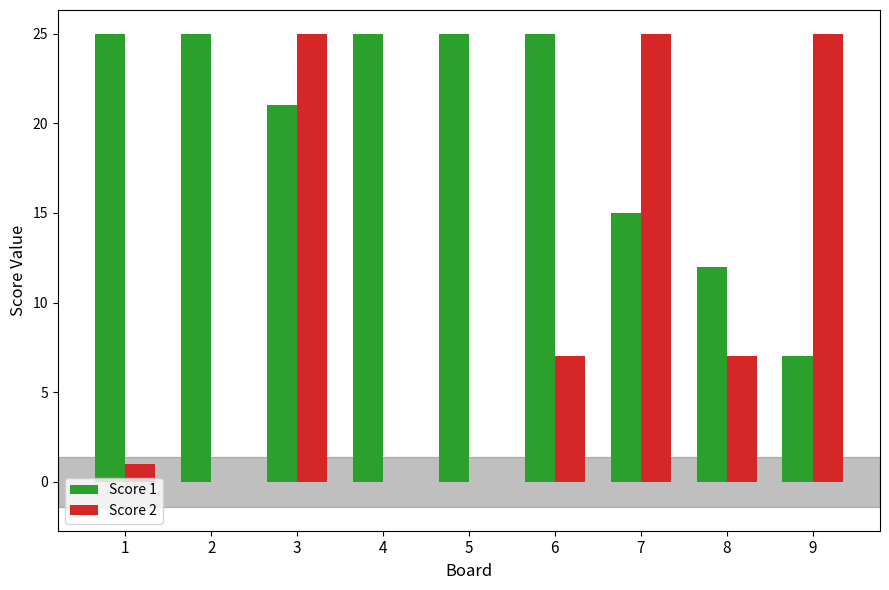

What is the sum of the Score 1 values at 2 and 3?

46